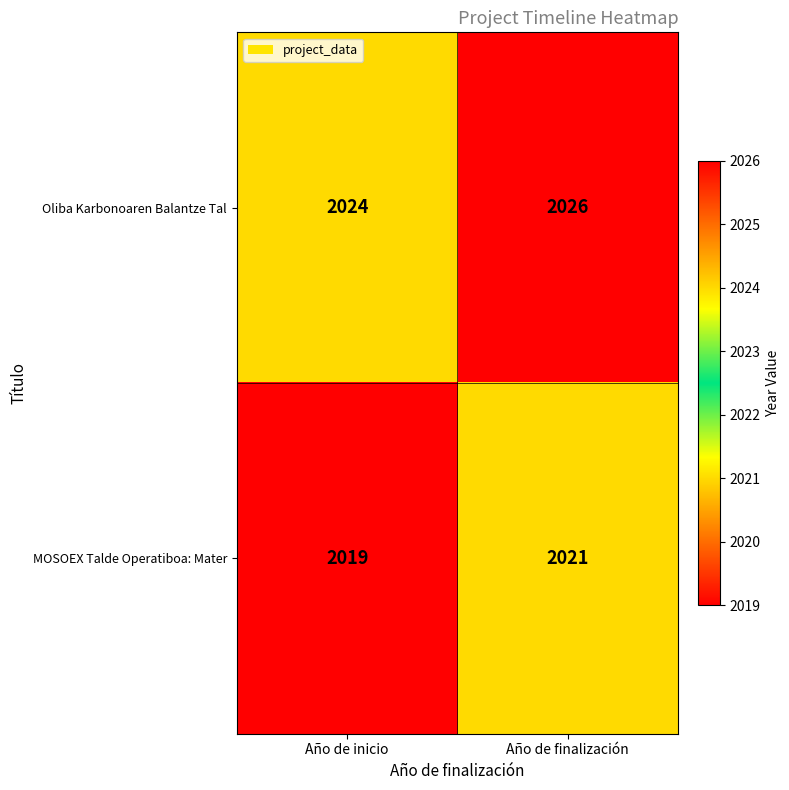

Which category has the highest value across all series?

Año de finalización